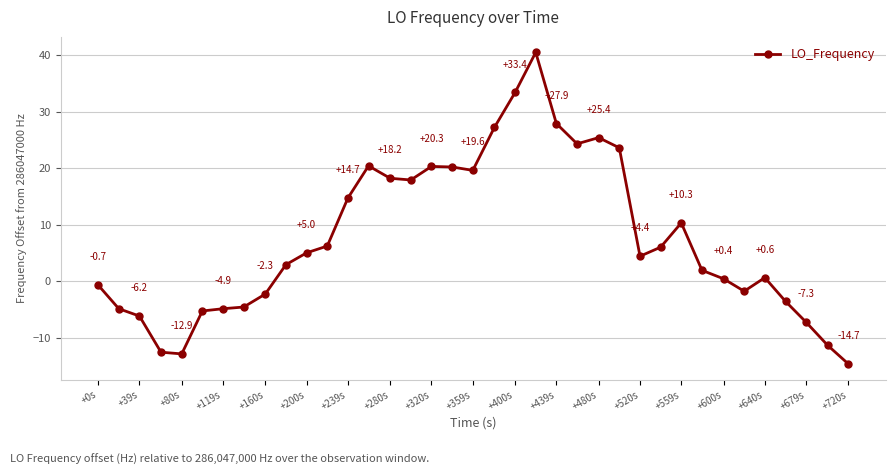

Count the number of values greater than 4.

19